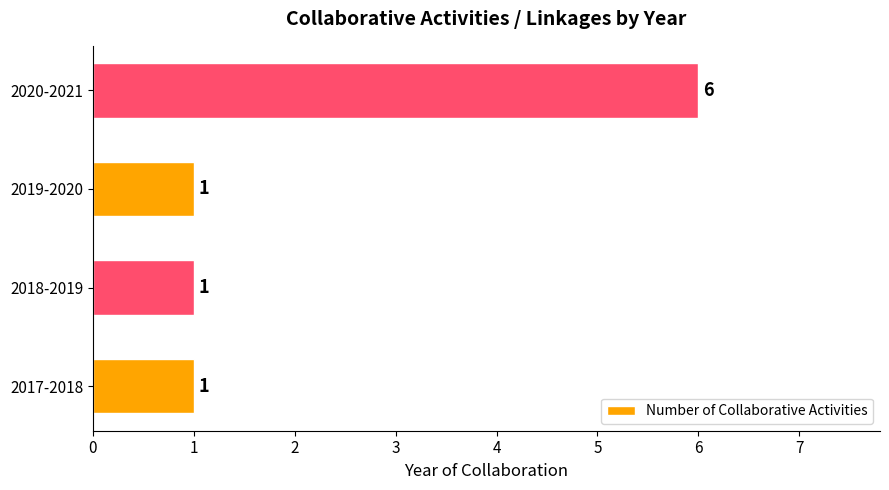

Reading bottom to top, extract all data points from this chart.

1	1	1	6